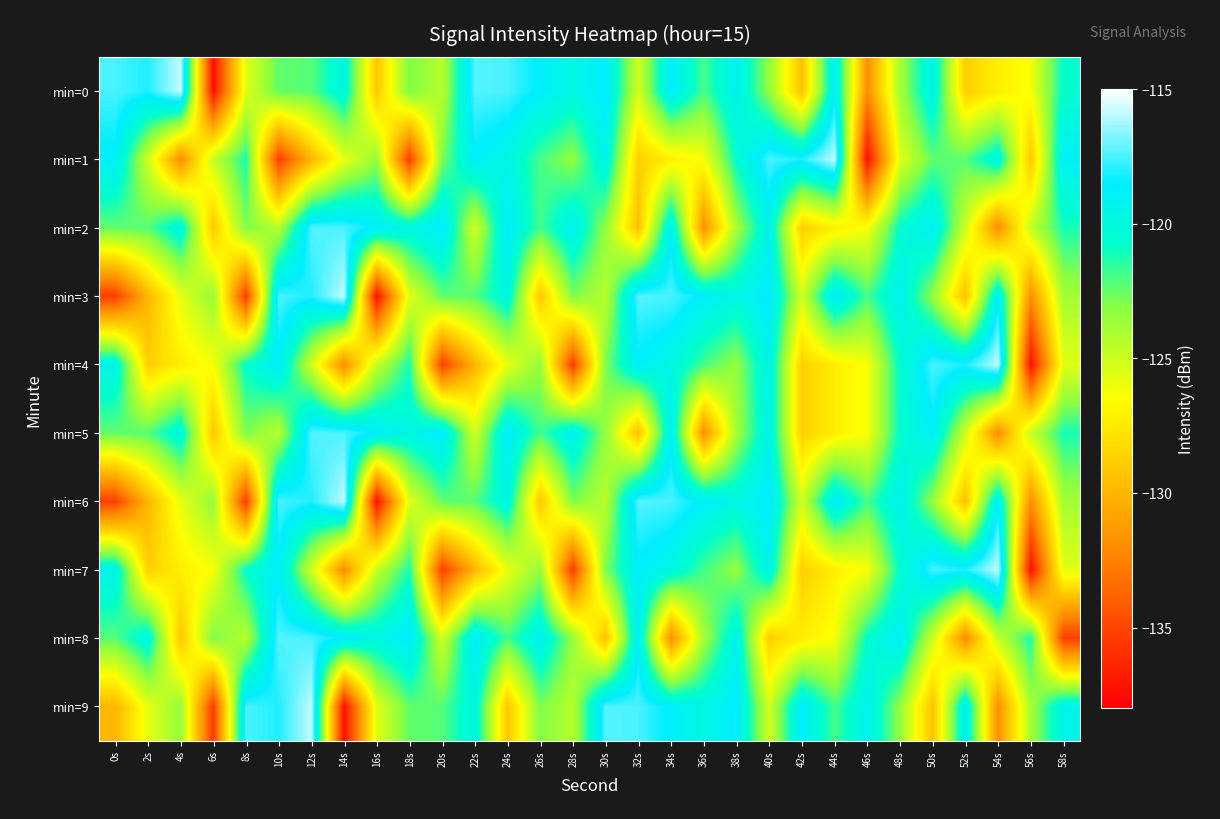

Rank the series by their maximum value, from highest to lowest.

min=0, min=1, min=3, min=4, min=6, min=7, min=9, min=2, min=5, min=8